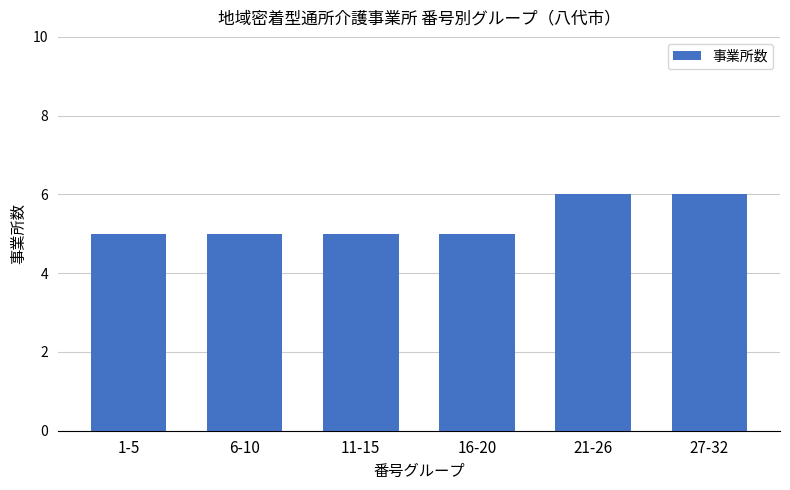

What is the ratio of the value at 11-15 to the value at 21-26?

0.8